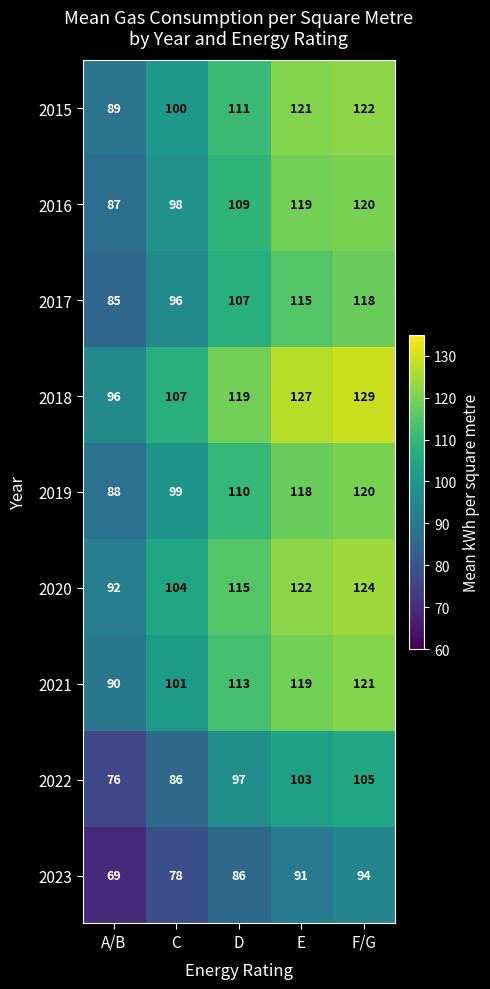

What is the difference between the highest and lowest values at E?

36